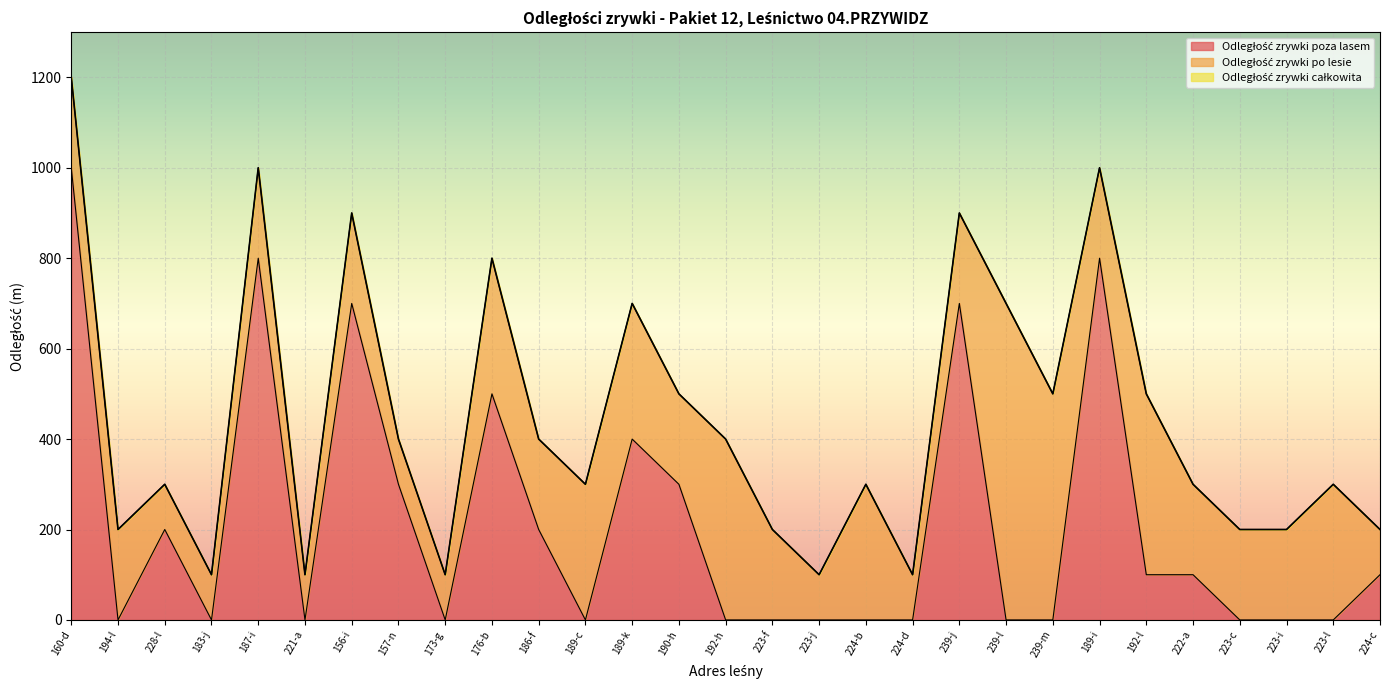

What is the difference between the maximum and minimum values in the Odległość zrywki poza lasem series?

1000